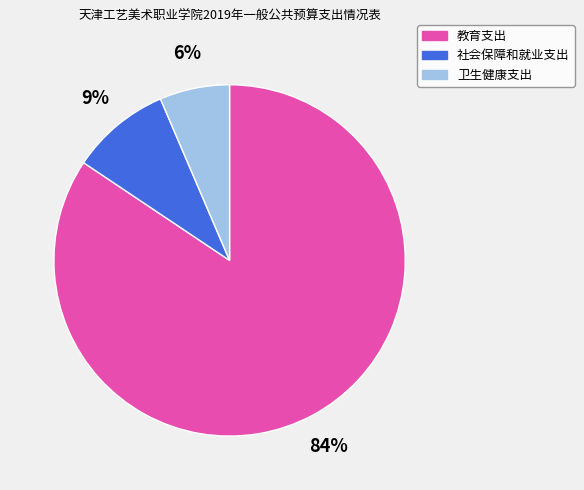

The 卫生健康支出 slice represents 14% of the pie. True or false?

False